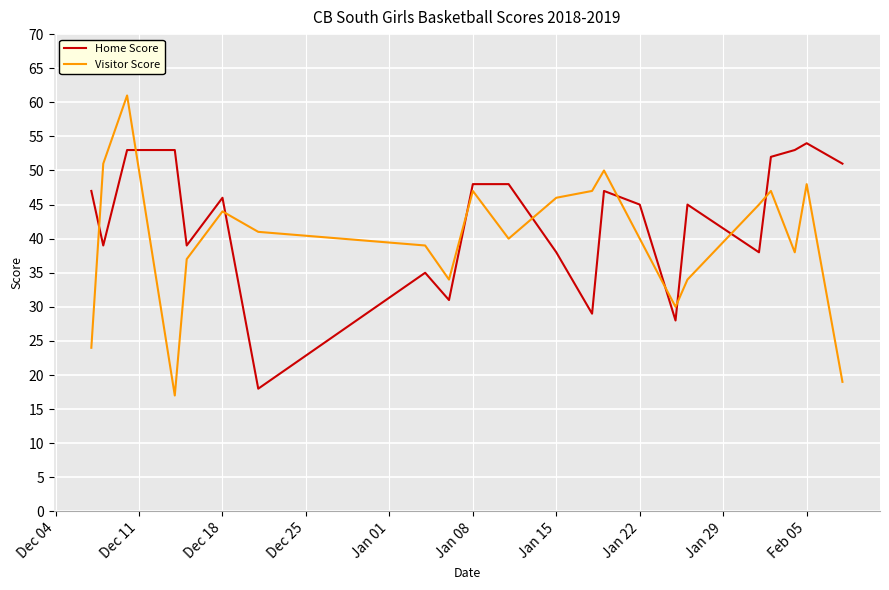

True or false: Home Score has more than 2 interior local peaks.

True